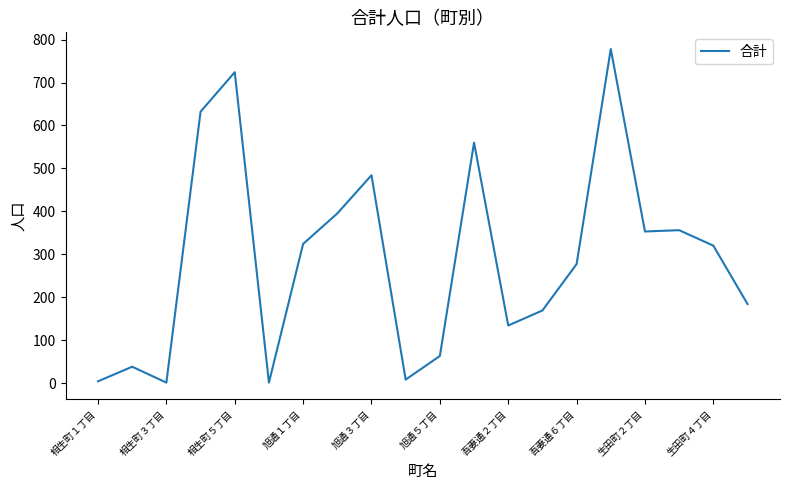

What is the greatest value displayed?

778